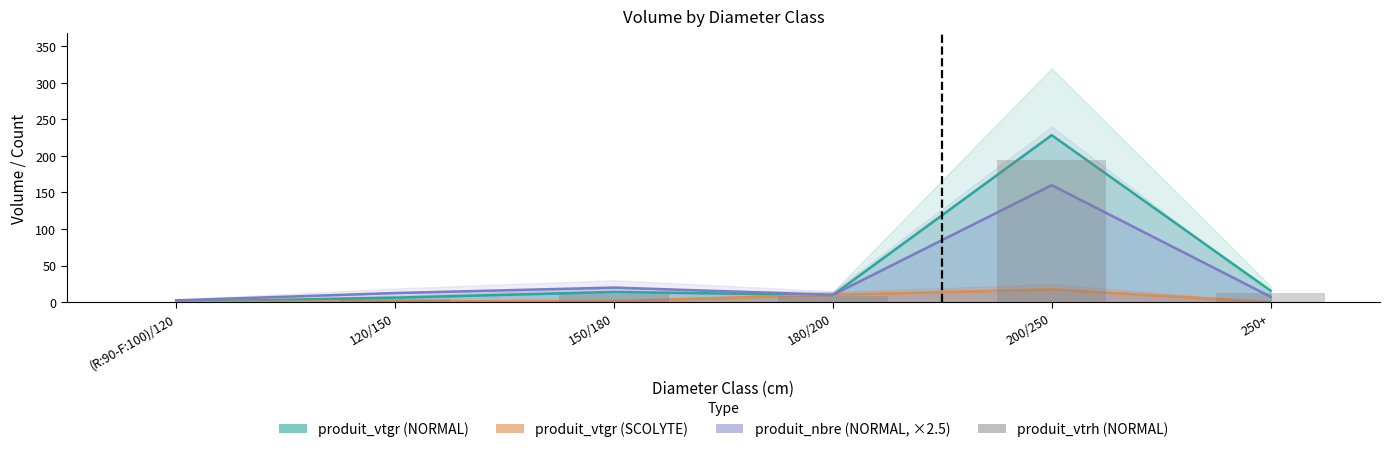

Between 150/180 and 120/150, which is larger?

150/180